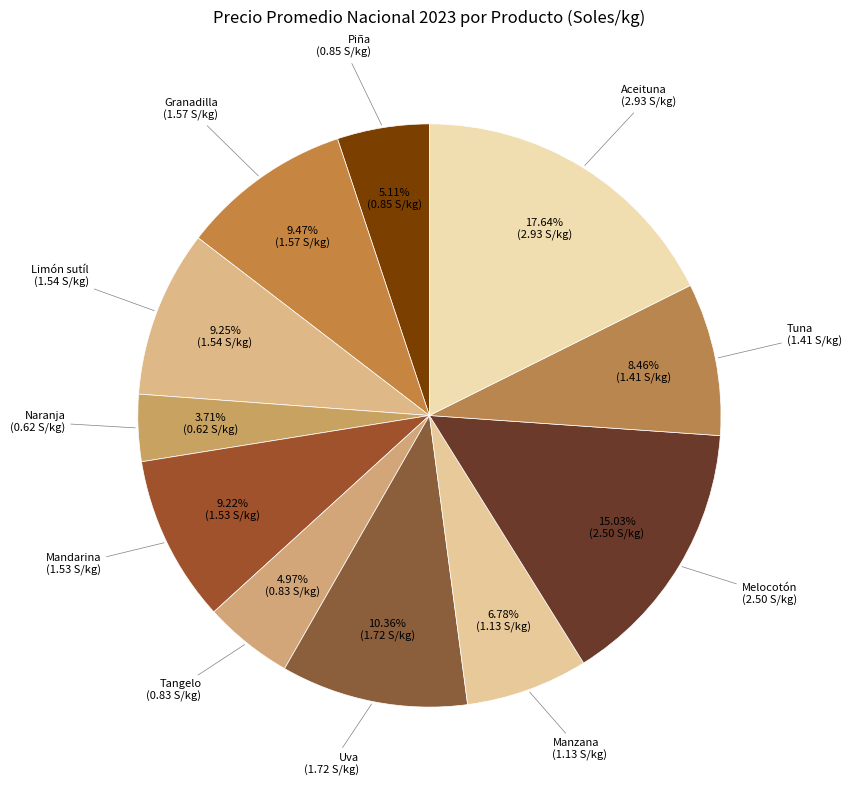

How many slices are in this pie chart?

11